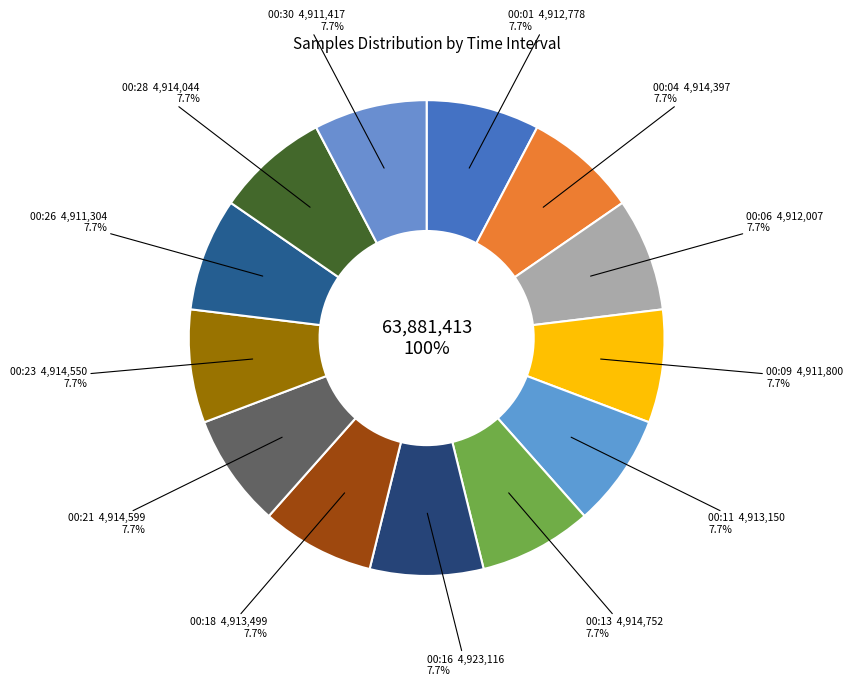

Combined, do 29 and 29 account for over 50%?

No